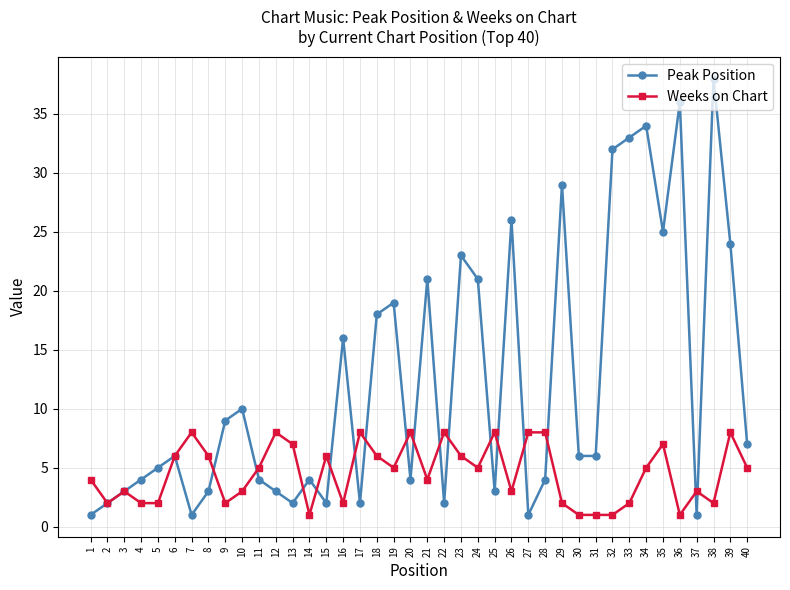

List the series in order of their overall mean, highest first.

Peak Position, Weeks on Chart